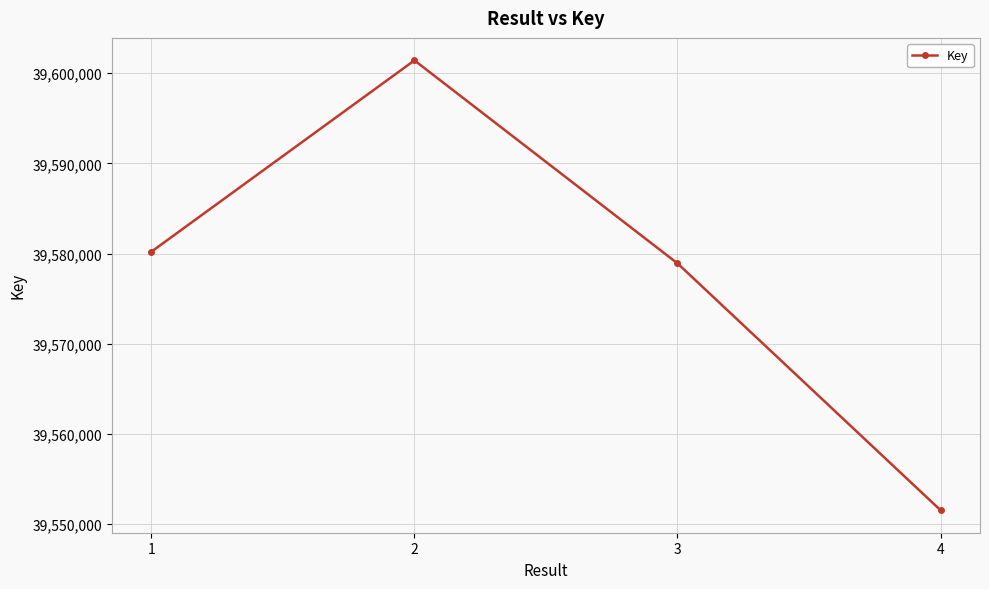

What value does the data have at 2, to the nearest 50?

39601400